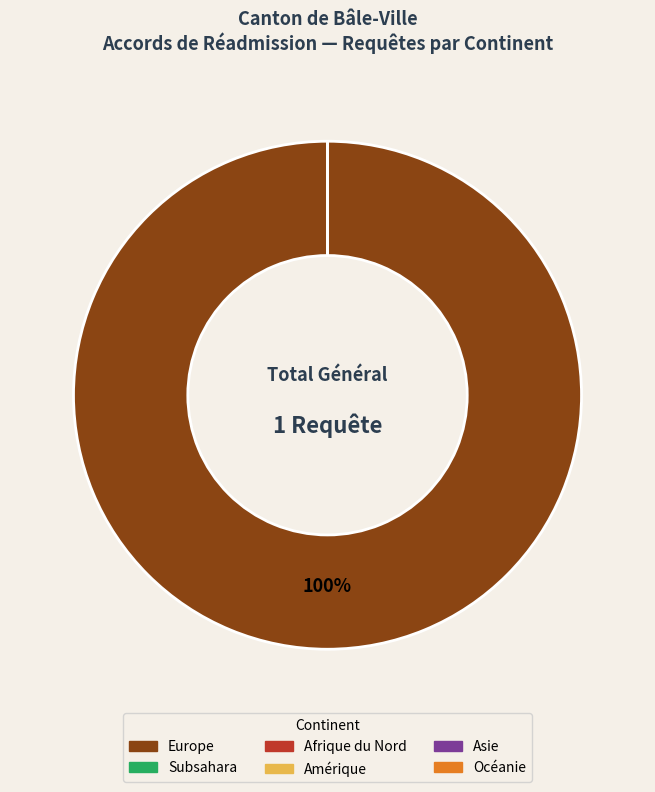

Is there a majority slice in this chart?

No